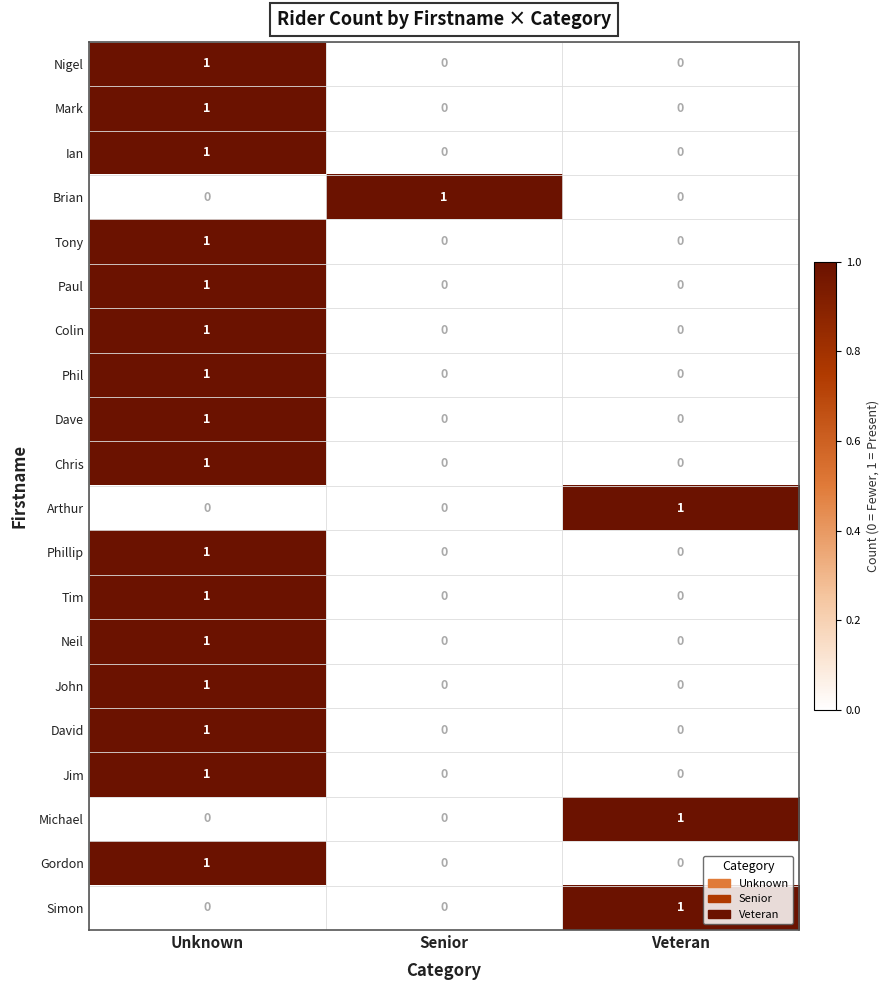

Count the Nigel values in the range 0 to 1.

3